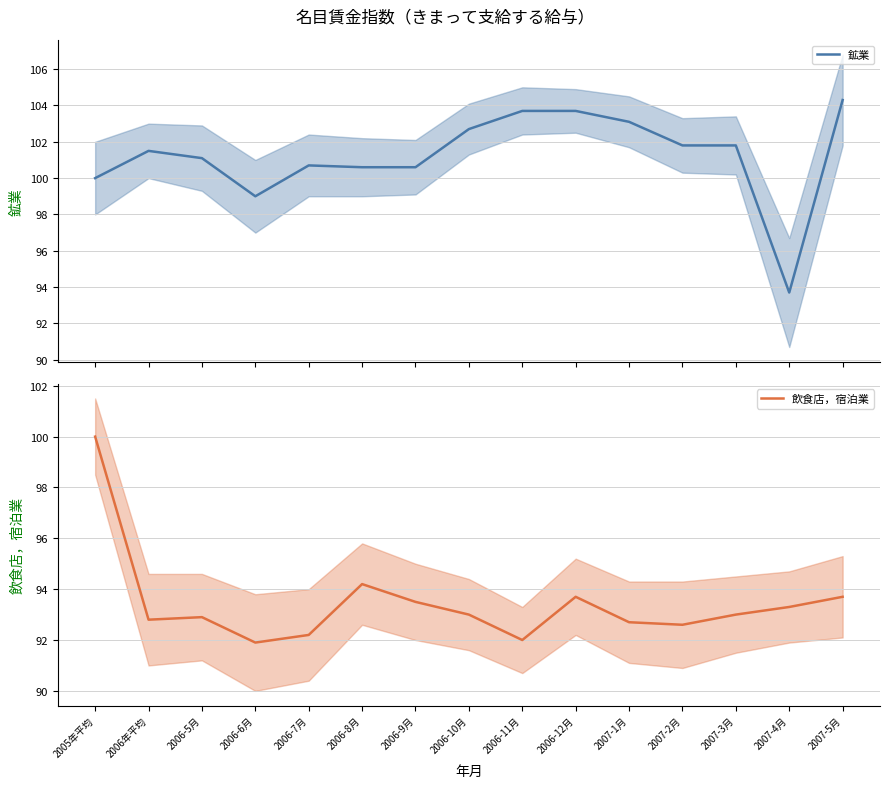

True or false: 飲食店，宿泊業 and 鉱業 intersect in this chart.

False